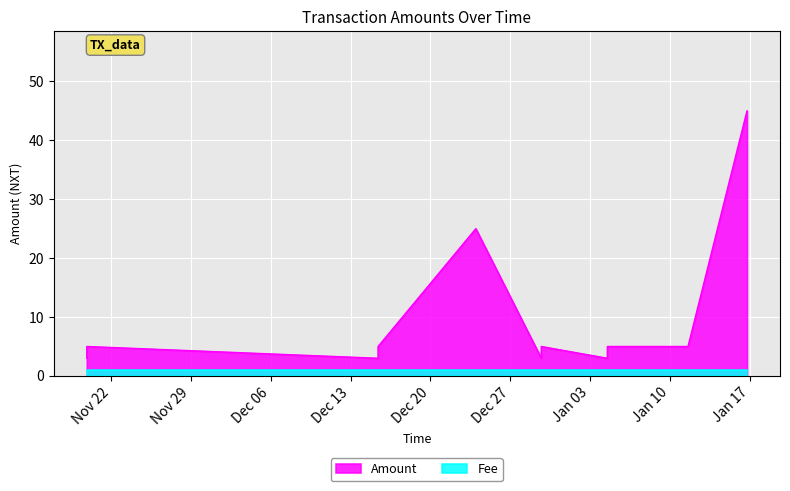

True or false: Fee has a value of 2 at 2017-01-16 18:24:37.

False